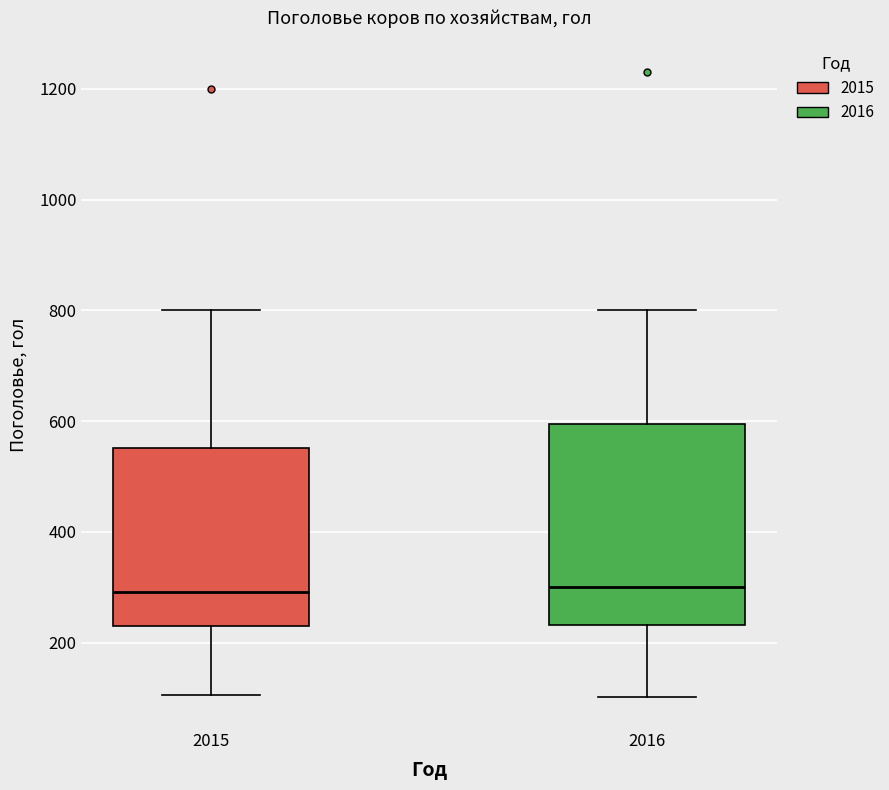

Reading left to right, transcribe this box plot: for each box, give where its median line is, the range the box spans, and where its two whiskers end, as read against the y-axis. The values are not printed on the chart, so give them approximately, as read against the axis.

2015: median 300, box 220 to 560, whiskers 100 to 800
2016: median 300, box 240 to 600, whiskers 100 to 800